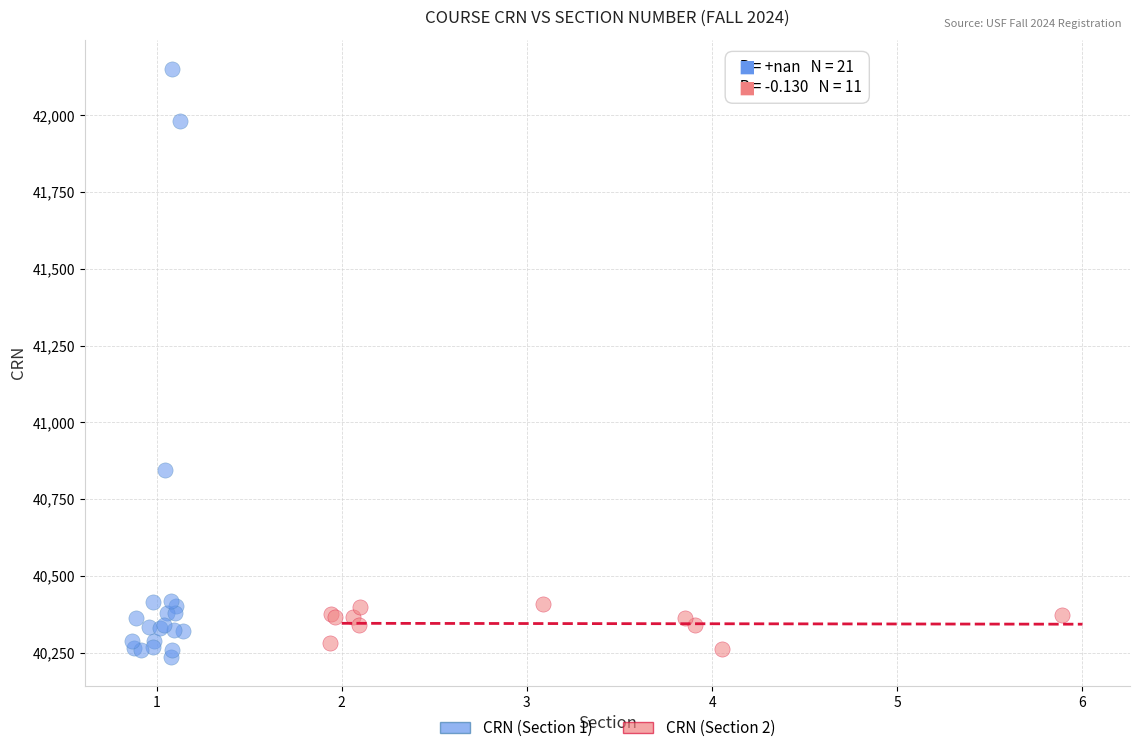

Which series reaches the maximum Y coordinate?

CRN (Section 1)